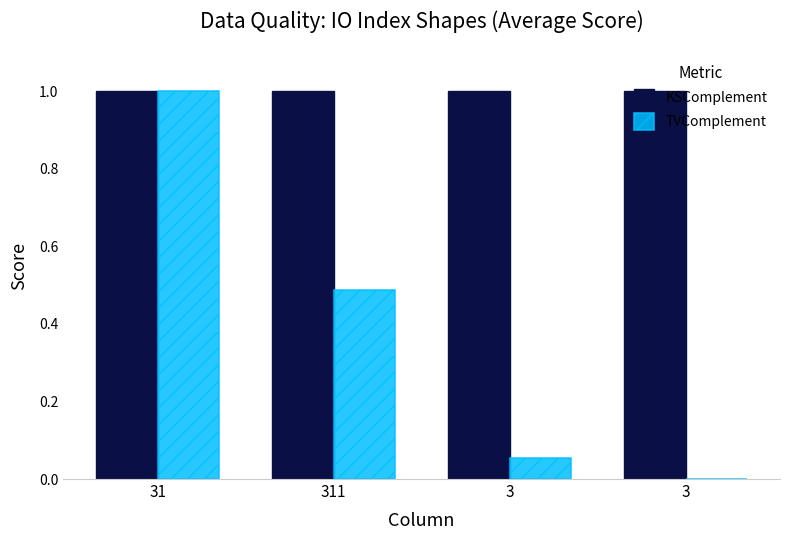

Reading left to right, list all the values displayed in this chart.

KSComplement: 1.0	1.0	1.0	1.0
TVComplement: 1.0	0.5	0.1	0.0